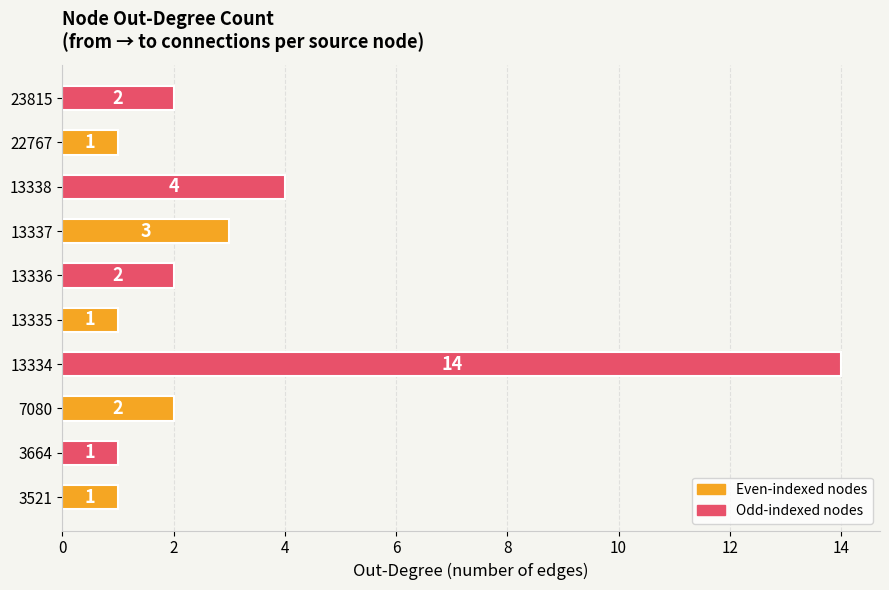

What is the ratio of the value at 13337 to the value at 3521?

3.0